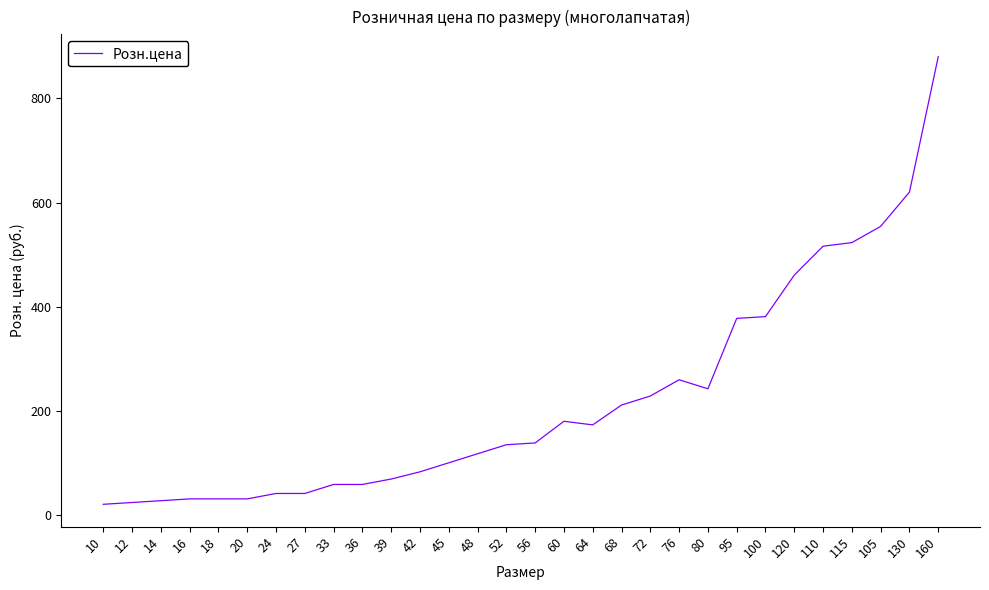

The value at 33 is 102.2. True or false?

False